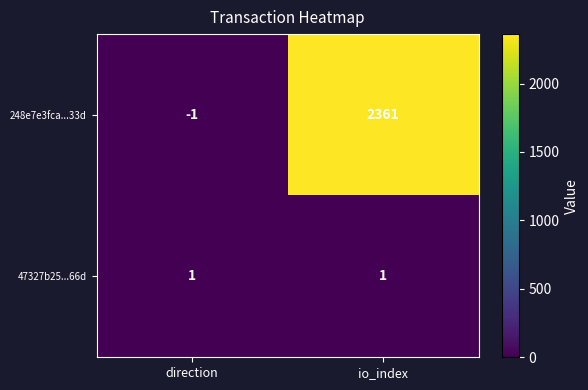

Which category has the lowest value in the 248e7e3fca...33d series?

direction